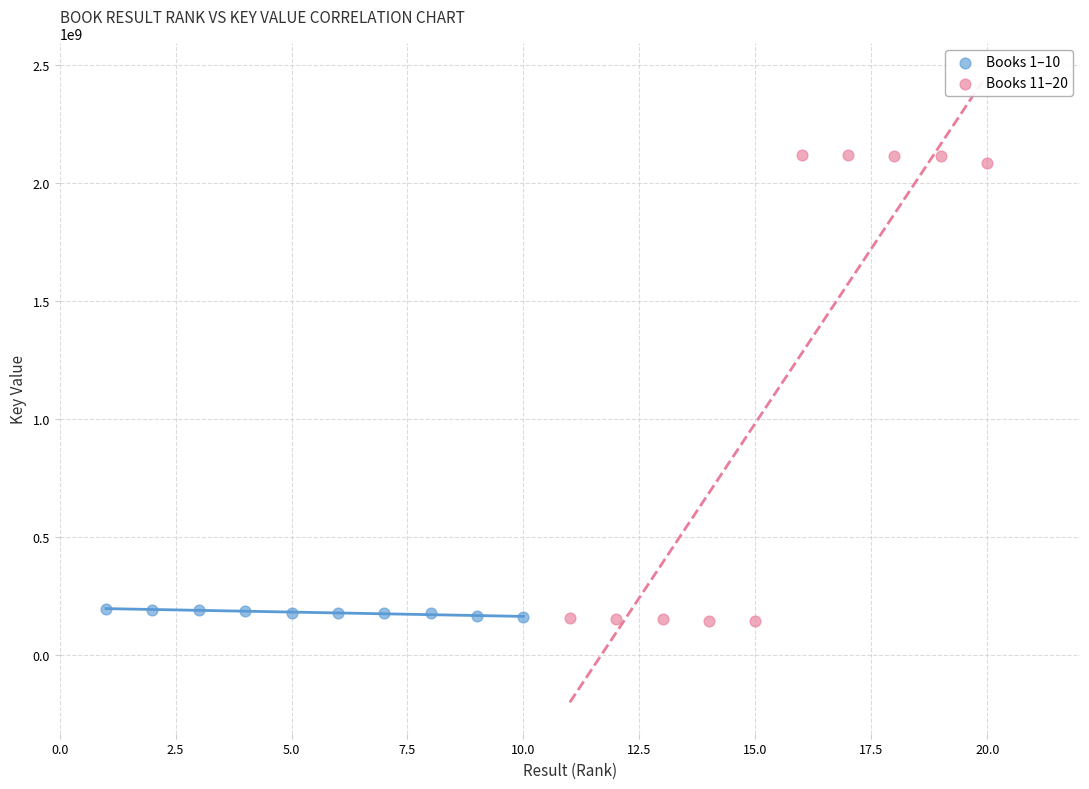

Which series contains the highest Y value?

Books 11–20